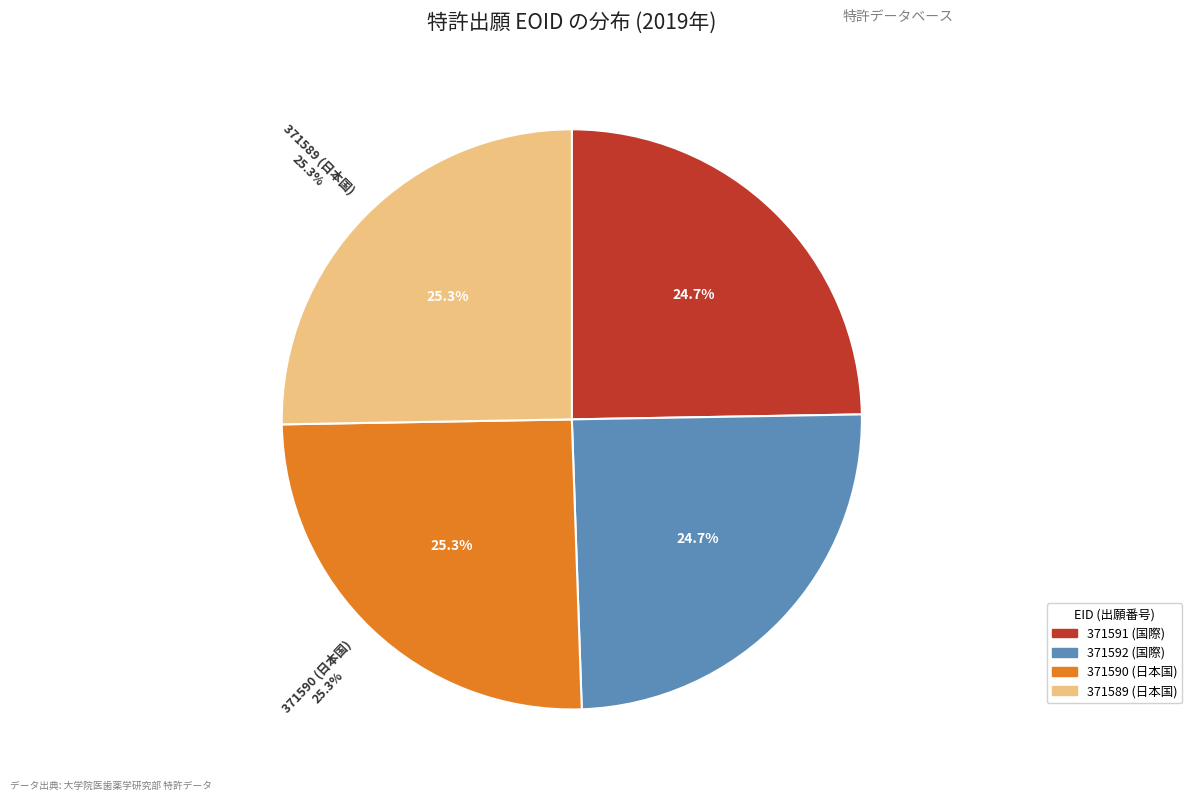

Is there a majority slice in this chart?

No